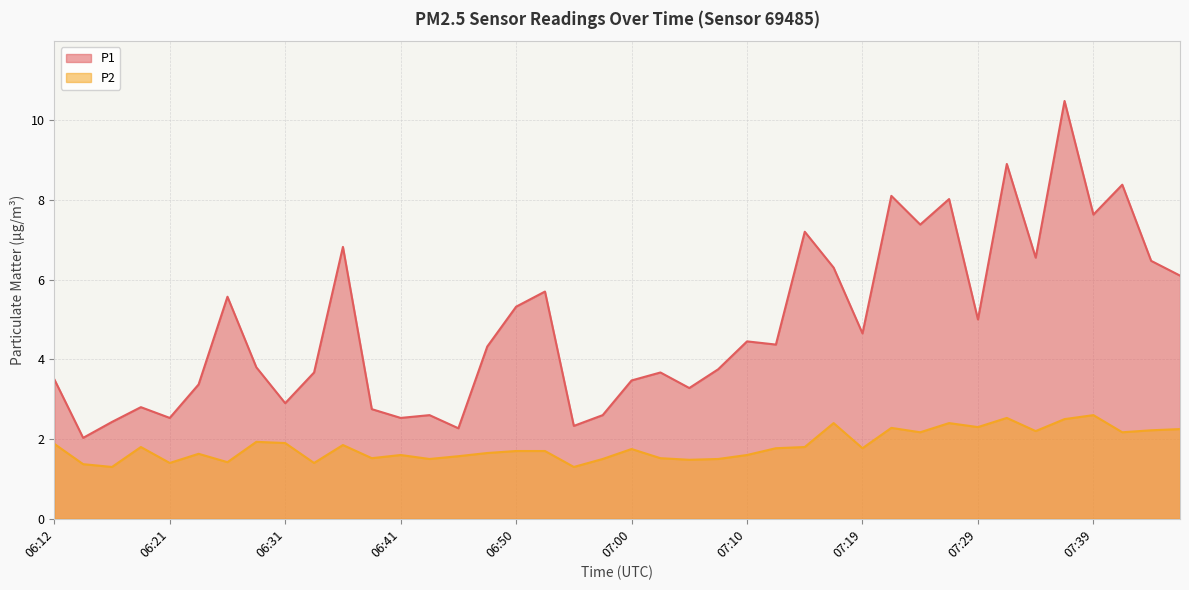

How many categories are shown in the chart?

40